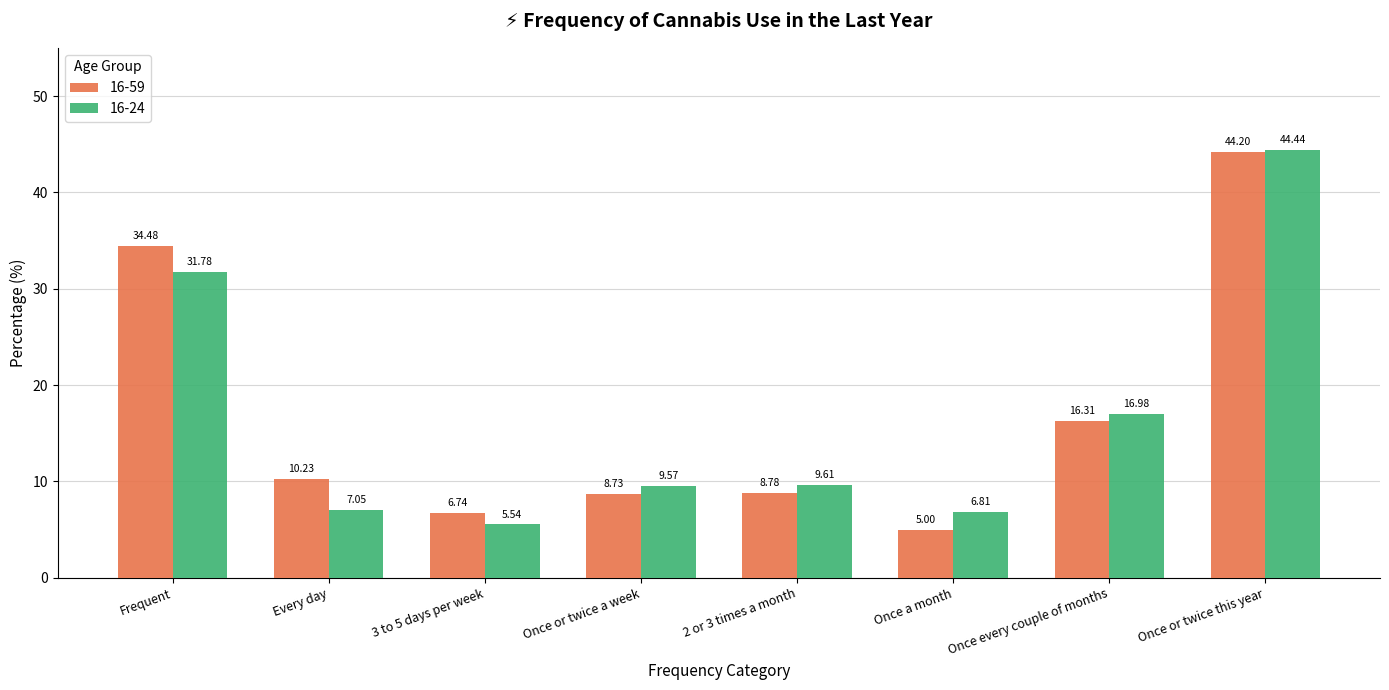

At how many categories does at least one series exceed 35?

1